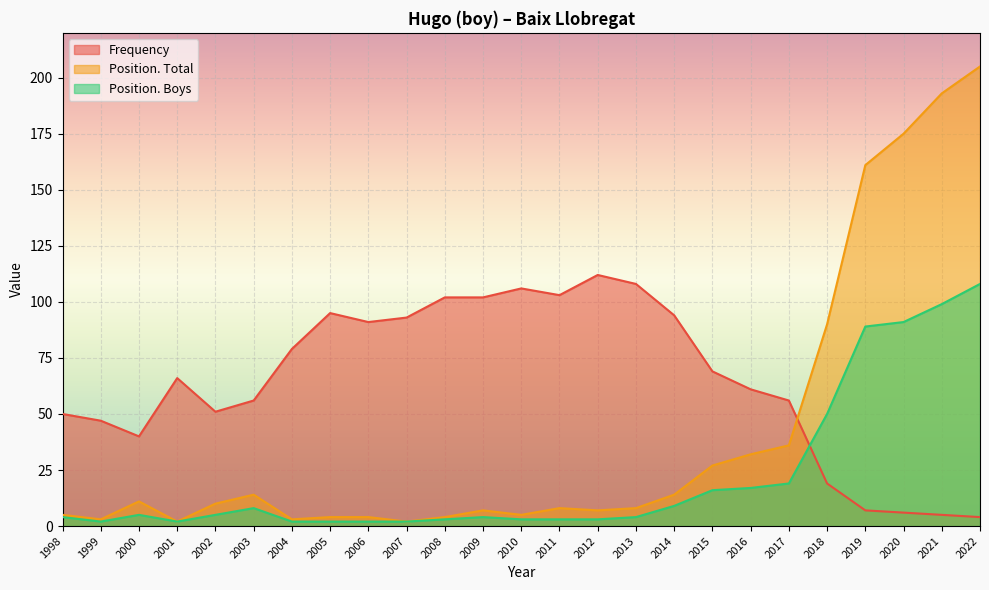

In Position. Total, how many points are higher than both neighbors (excluding endpoints)?

4